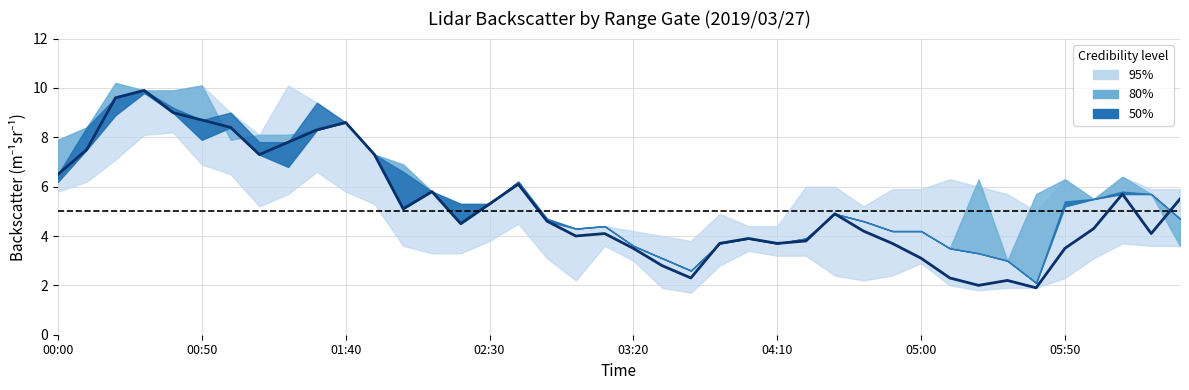

The value at 24 is 3.9. True or false?

True